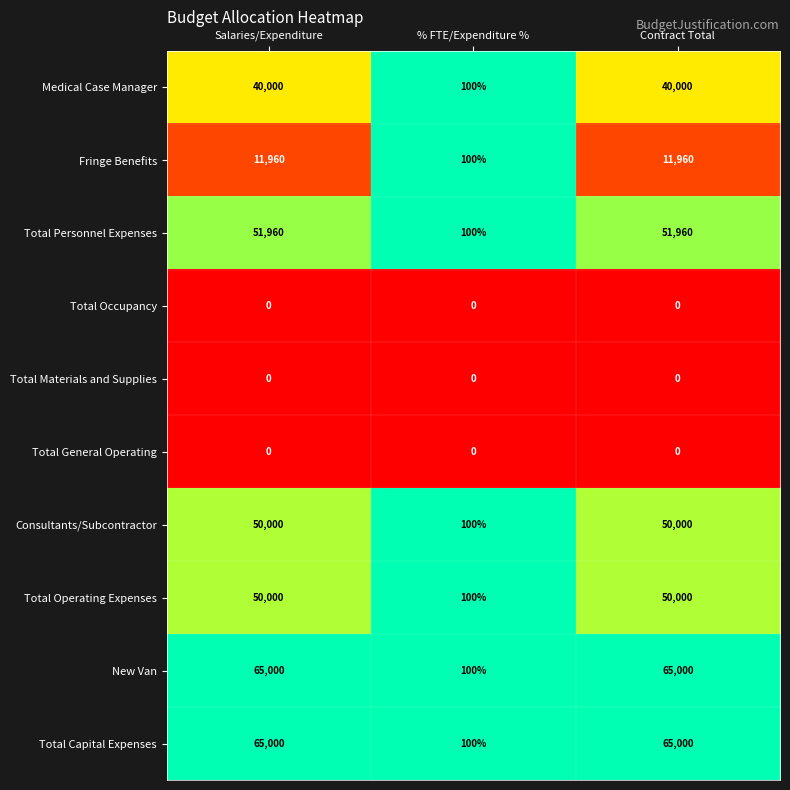

Is the value of Medical Case Manager at Contract Total greater than the value of Total Capital Expenses at Salaries/Expenditure?

No